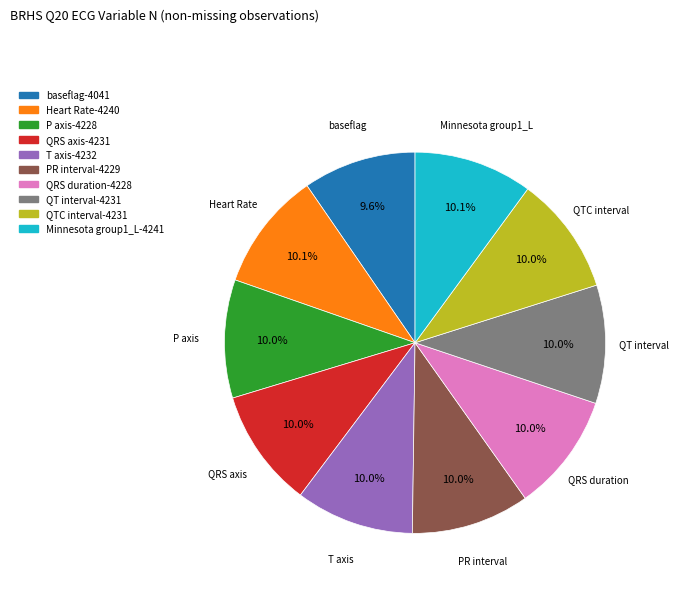

Approximately how many times larger is the value at PR interval compared to T axis?

1.0